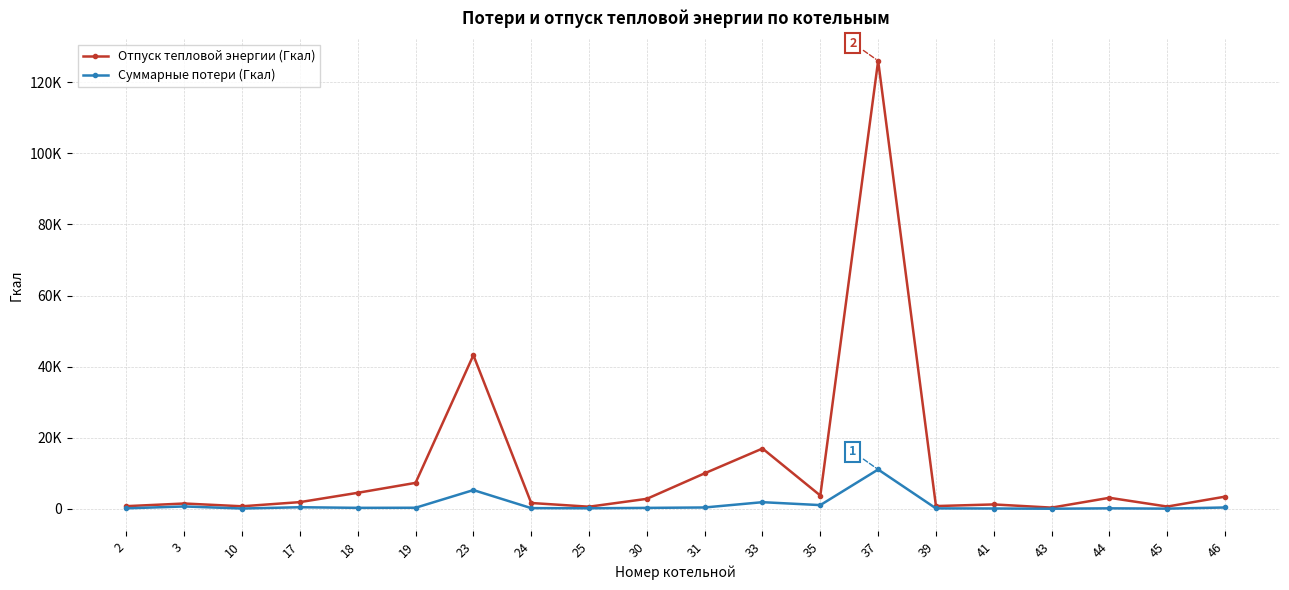

Which series has the largest total across all categories?

Отпуск тепловой энергии (Гкал)